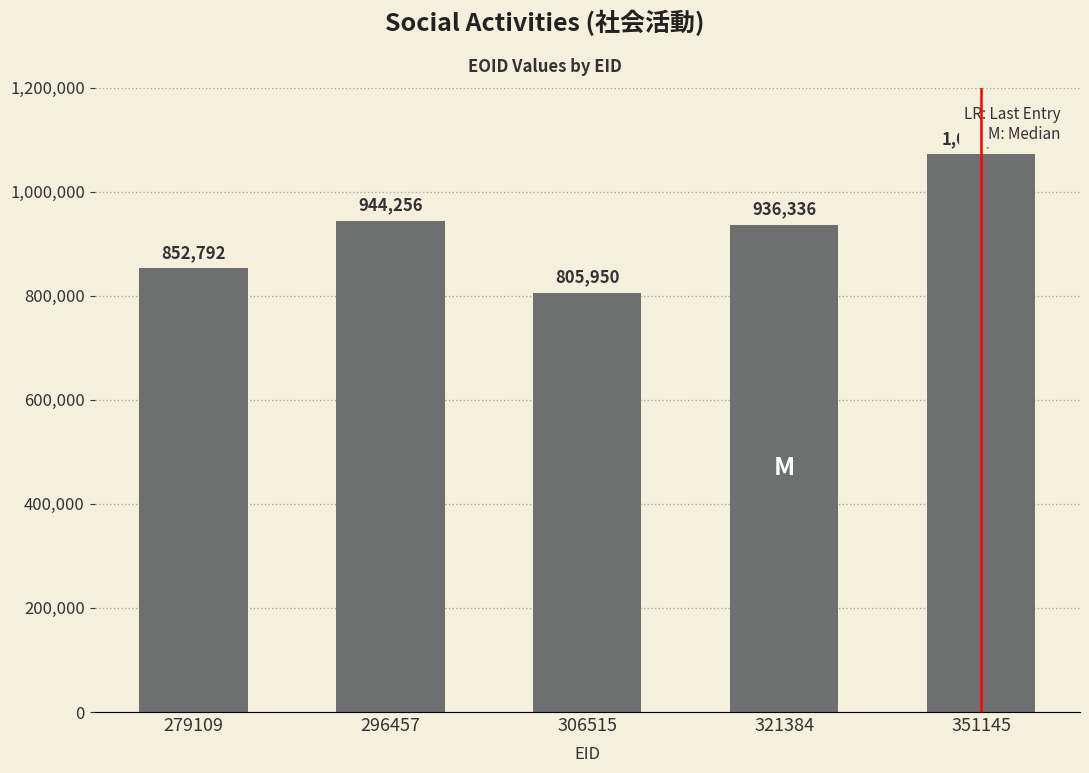

The value at 296457 is 1529961. True or false?

False